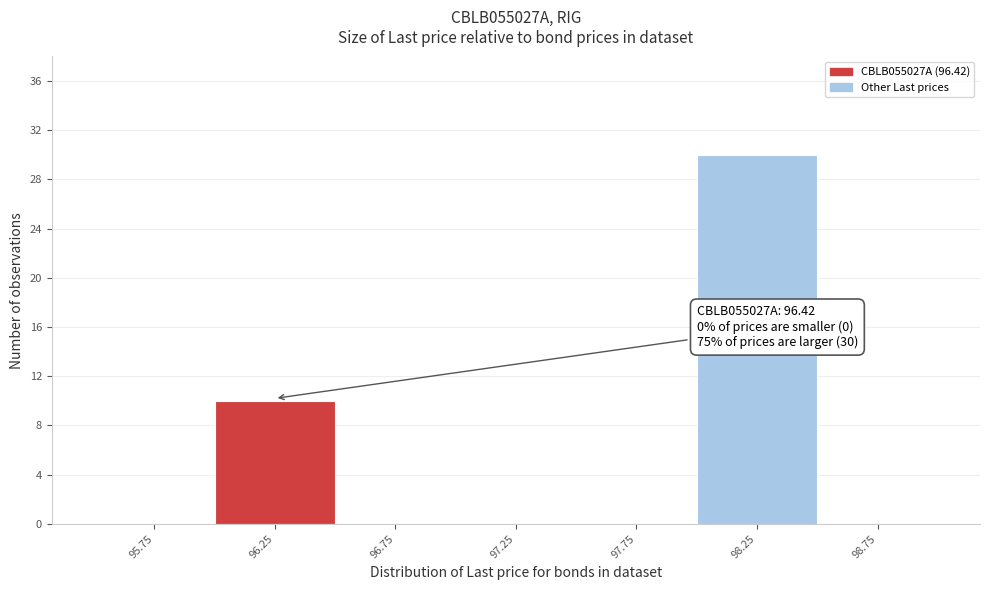

Reading left to right, transcribe all the data shown in this chart.

95.75=0	96.25=10	96.75=0	97.25=0	97.75=0	98.25=30	98.75=0